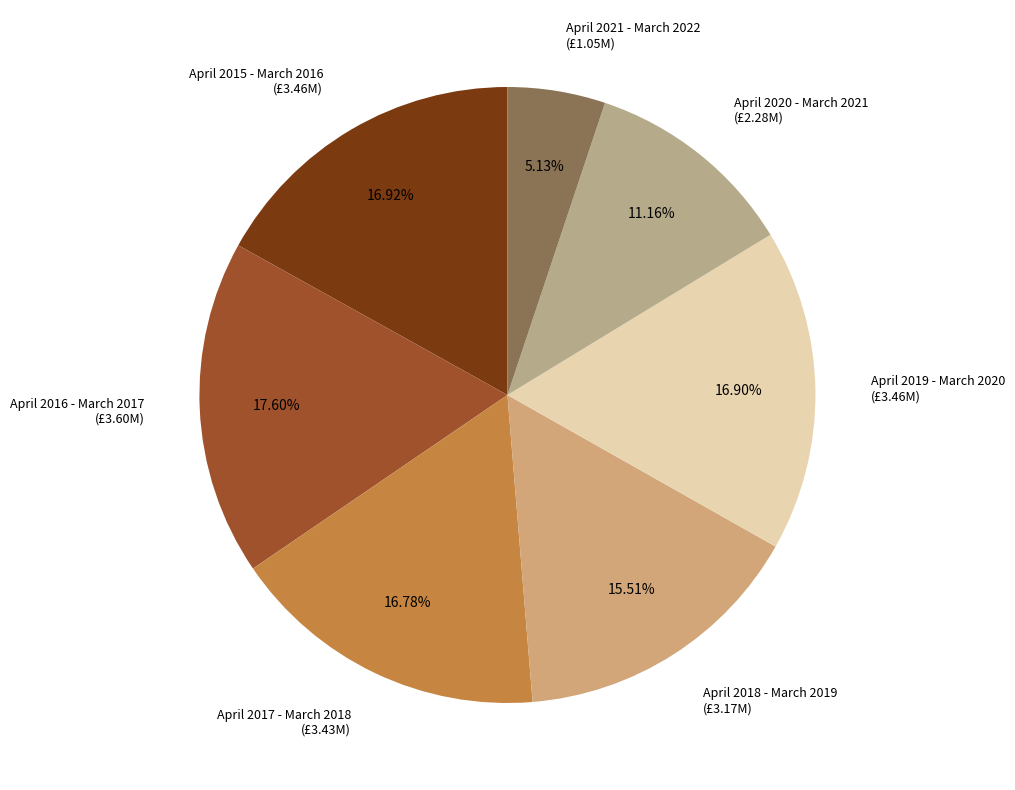

Count the number of slices in the pie.

7